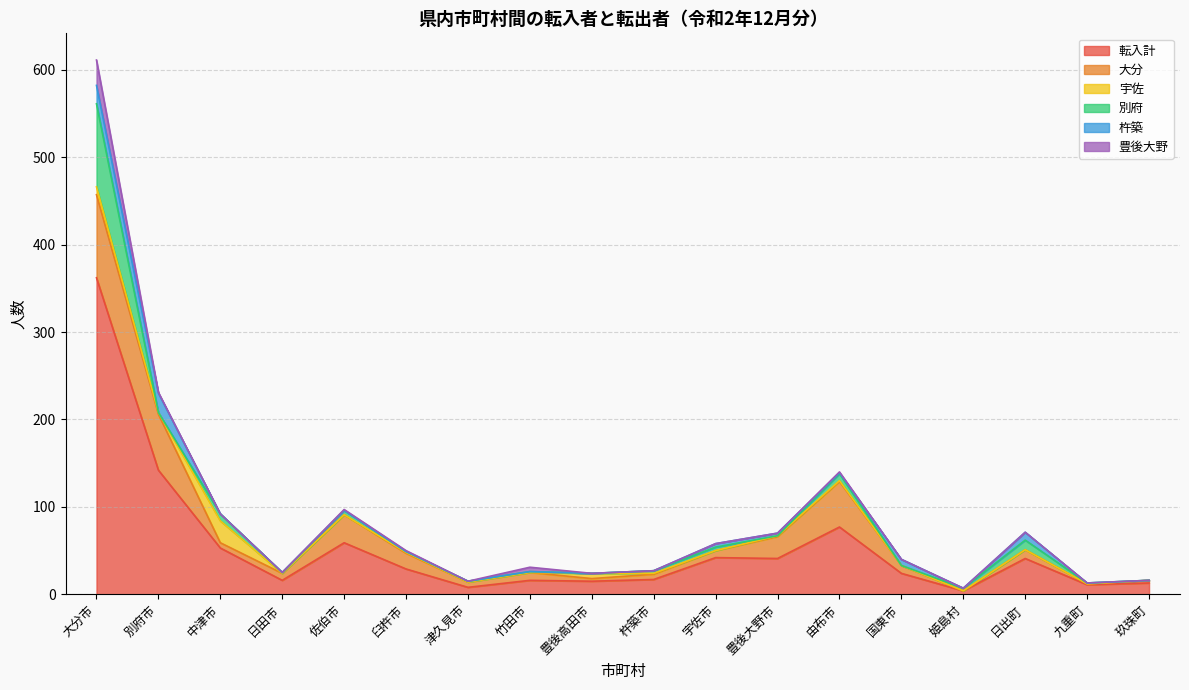

Reading left to right, what are all the values shown in this chart?

転入計: 362	142	53	16	59	29	8	16	15	17	42	41	77	24	4	41	11	13
大分: 95	64	6	8	32	18	6	9	3	6	8	25	52	9	0	10	1	3
宇佐: 9	2	25	0	0	1	0	0	6	1	0	1	1	0	0	0	0	0
別府: 95	0	8	1	5	1	1	1	0	3	4	0	8	0	3	11	1	0
杵築: 21	22	0	0	0	0	0	0	0	0	4	3	1	7	0	9	0	0
豊後大野: 29	1	0	0	1	1	0	5	0	0	0	0	1	0	0	0	0	0